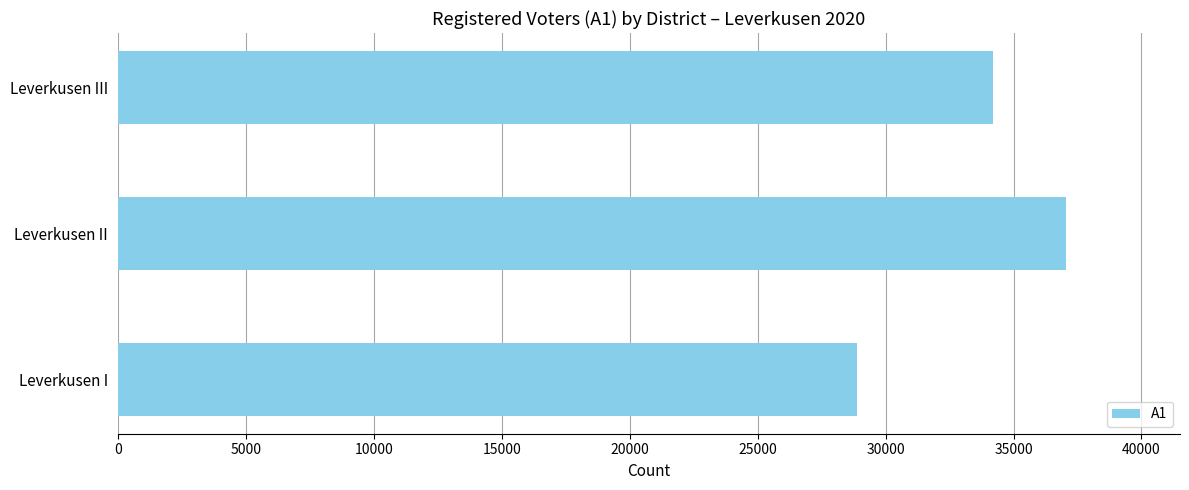

Reading top to bottom, extract all data points from this chart.

Leverkusen III=34210	Leverkusen II=37058	Leverkusen I=28875